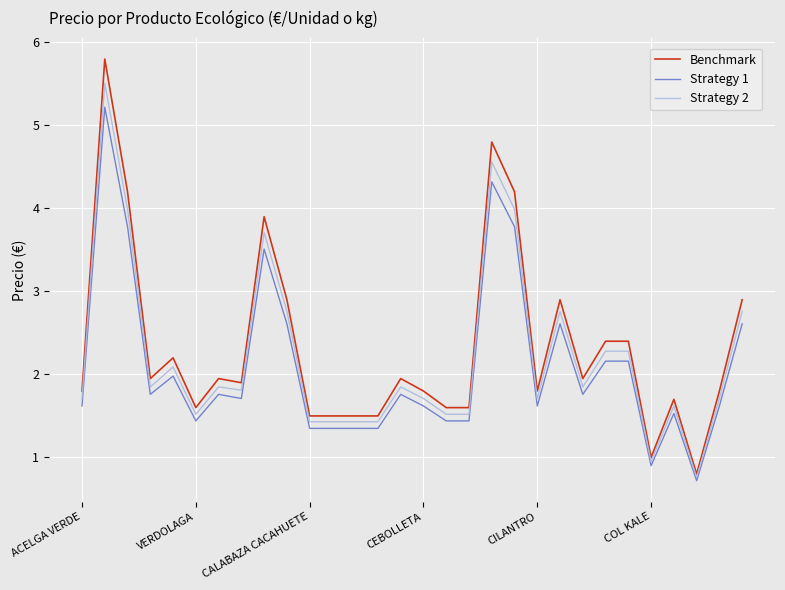

Which series has the widest spread of values?

Benchmark